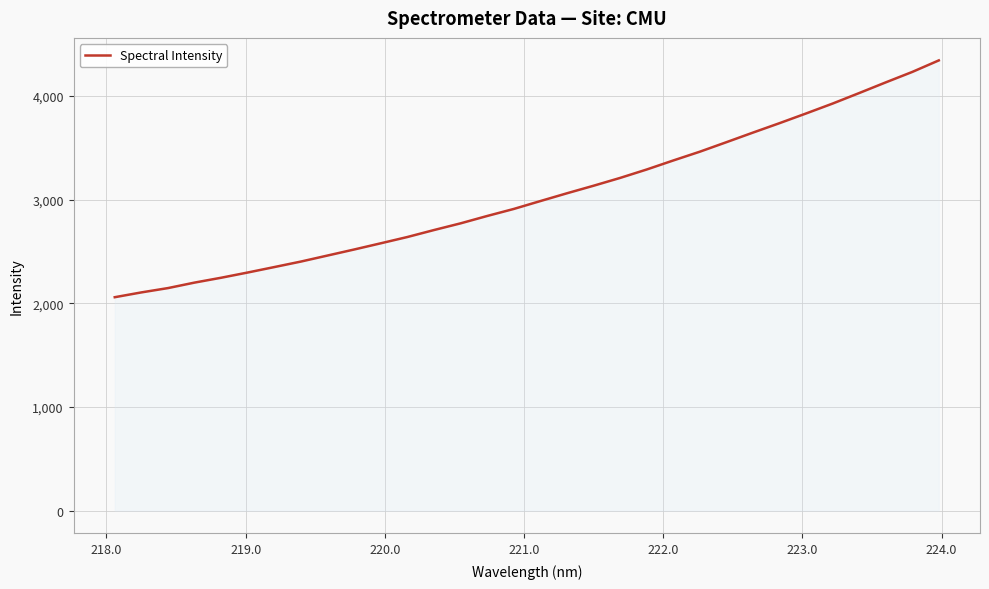

What is the maximum value shown in the chart?

4341.9